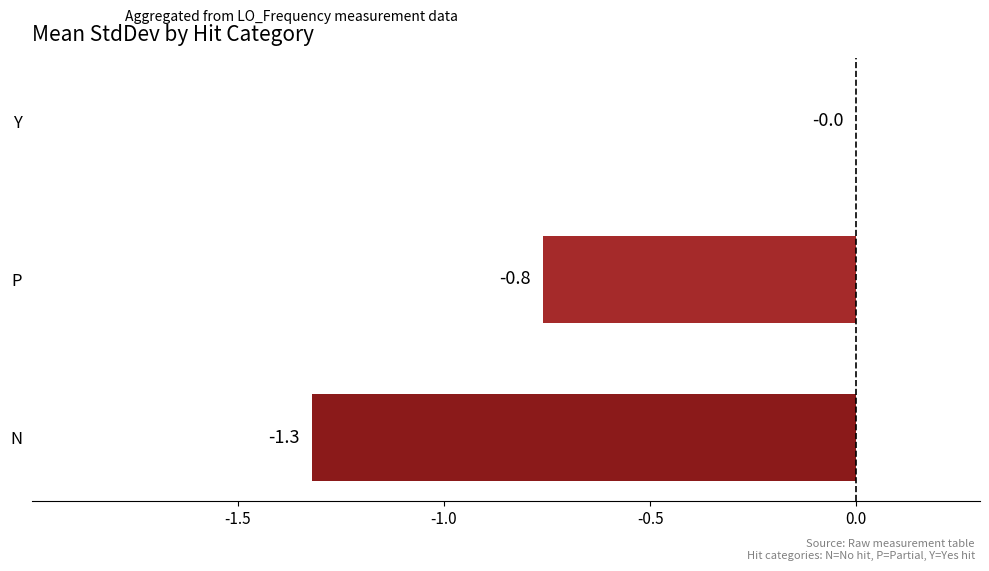

At which label is the value closest to 0?

Y